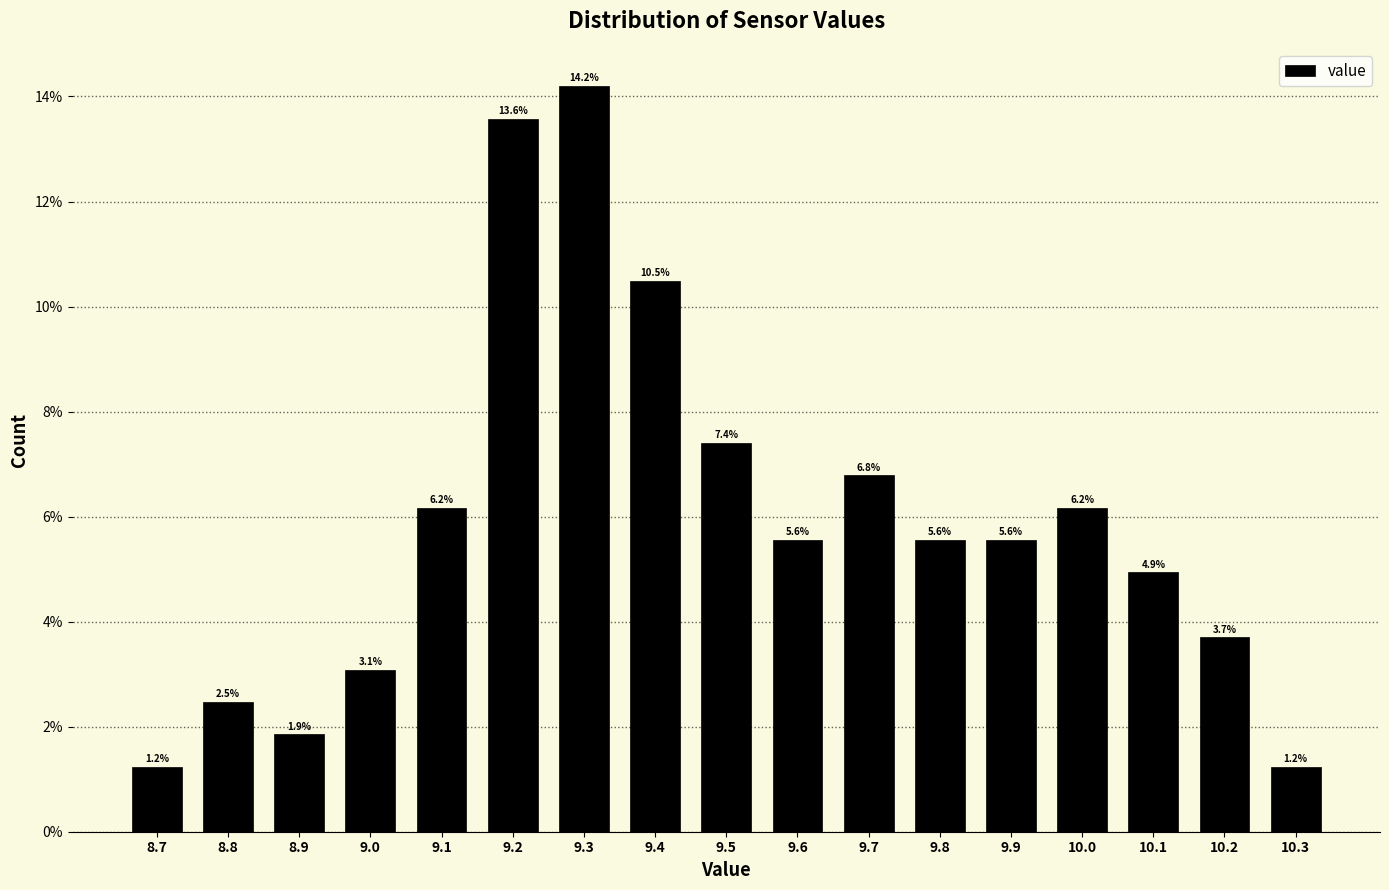

Reading left to right, what are all the values shown in this chart?

1.2	2.5	1.9	3.1	6.2	13.6	14.2	10.5	7.4	5.6	6.8	5.6	5.6	6.2	4.9	3.7	1.2